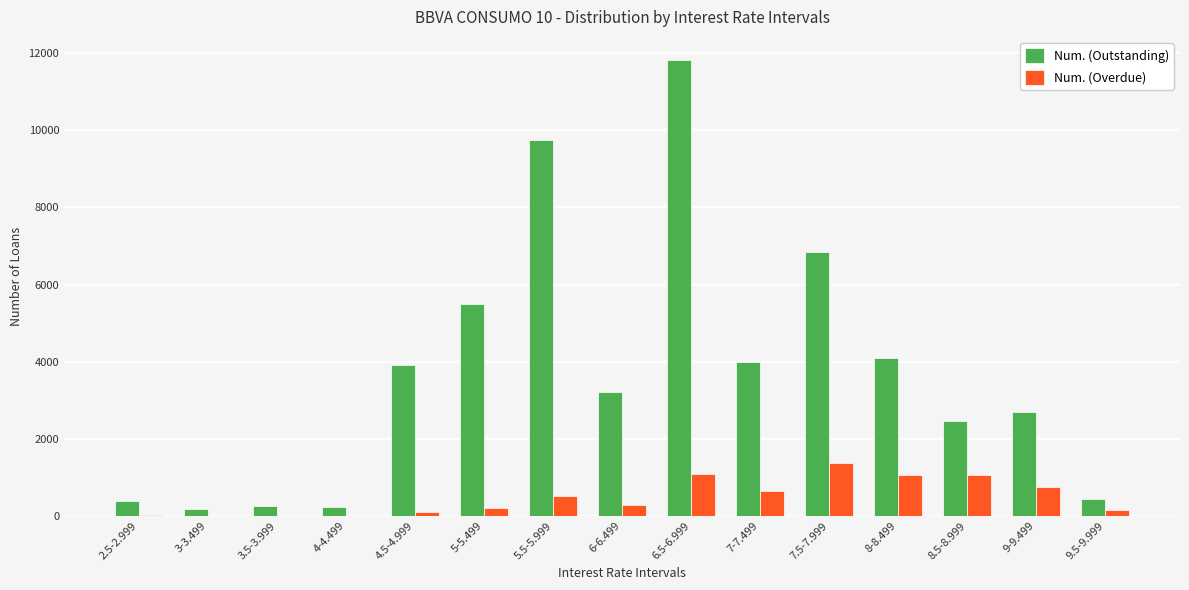

Which series has the largest total across all categories?

Num. (Outstanding)